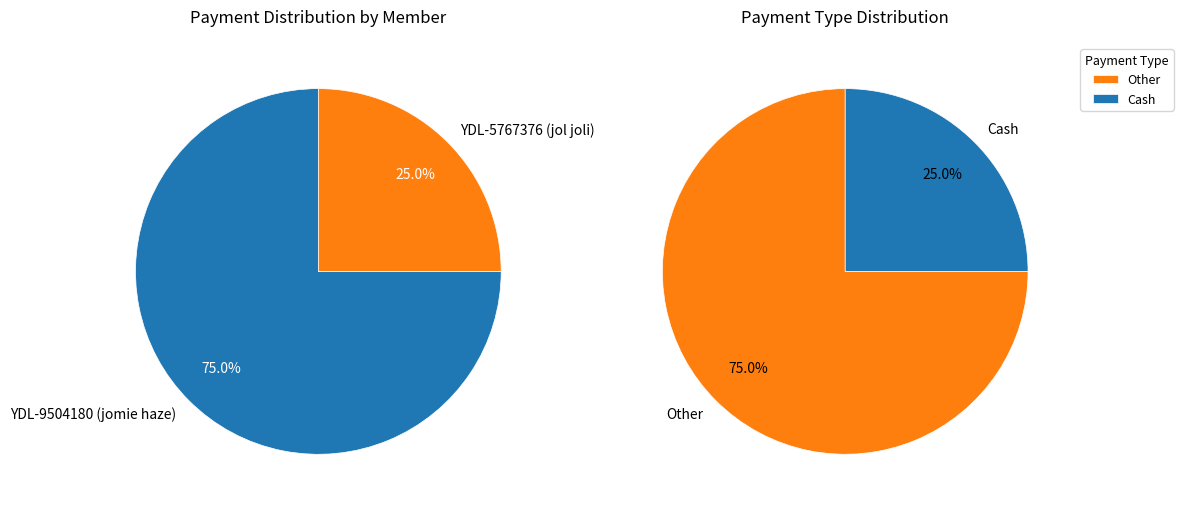

What is the largest slice in the pie chart?

YDL-9504180 (jomie haze)